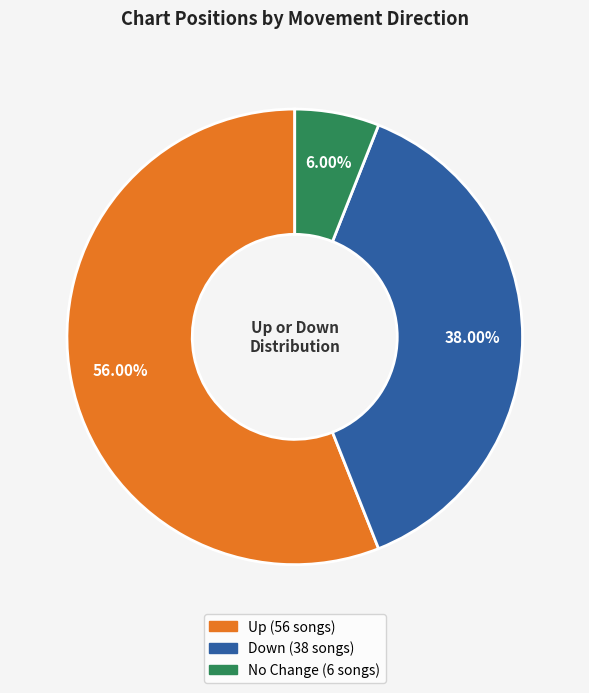

To the nearest percent, what is the average slice percentage?

33%